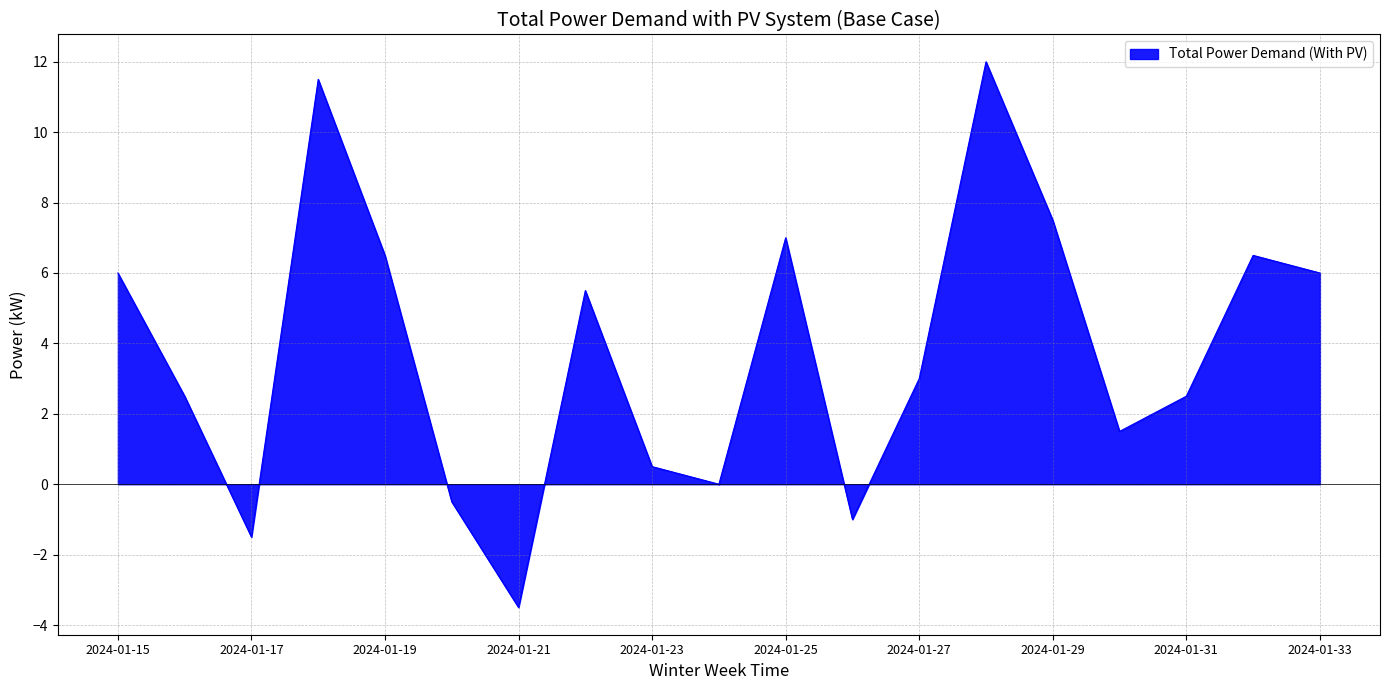

What is the greatest value displayed?

12.0